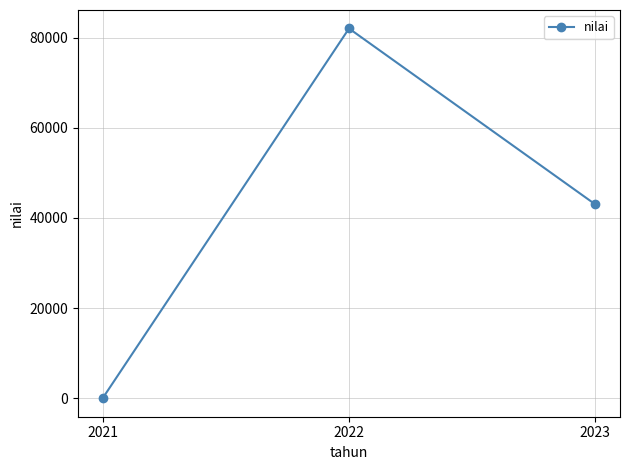

Reading right to left, list all the values displayed in this chart.

43000.0	82000.0	46.5